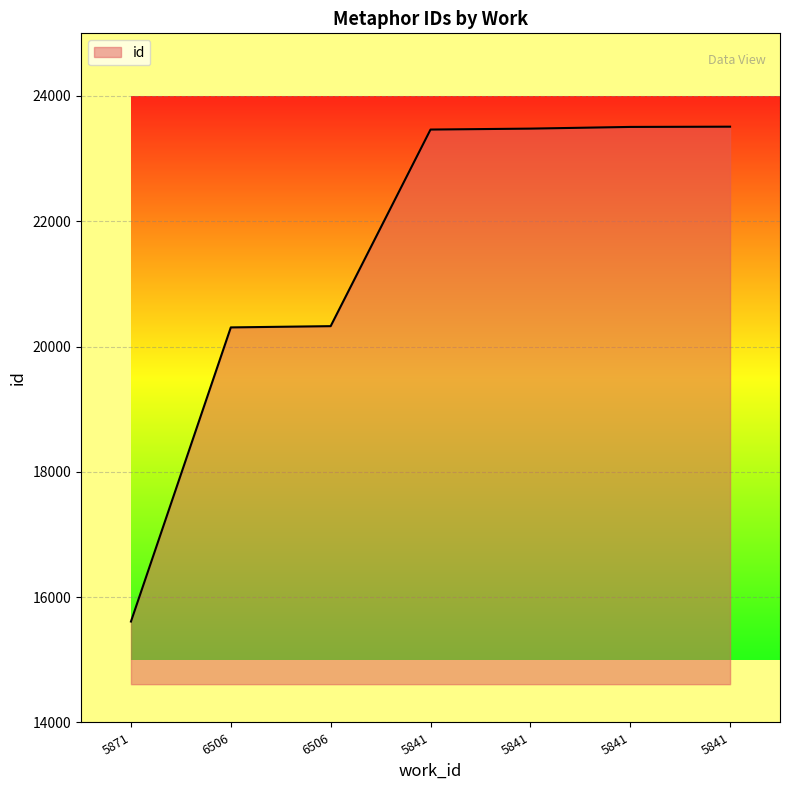

True or false: the data has more than 1 interior local peaks.

False